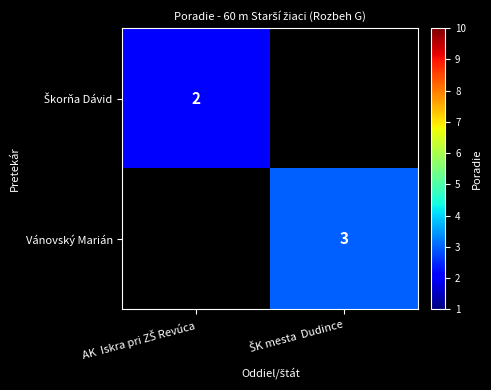

The Škorňa Dávid series shows 1 at ŠK mesta Dudince. True or false?

False